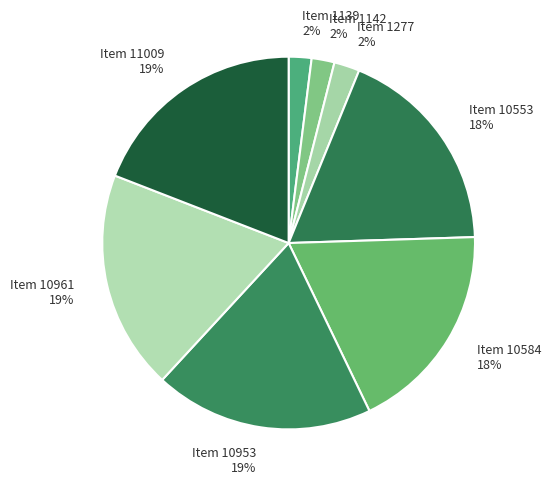

To the nearest percent, what is the combined percentage of Item 1142 and Item 1277?

4%